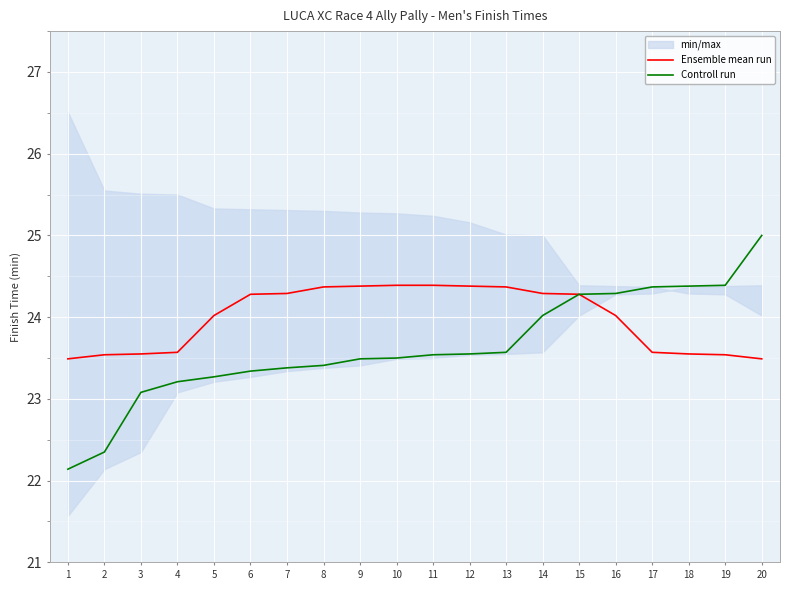

True or false: Ensemble mean run and Controll run cross at least once.

False